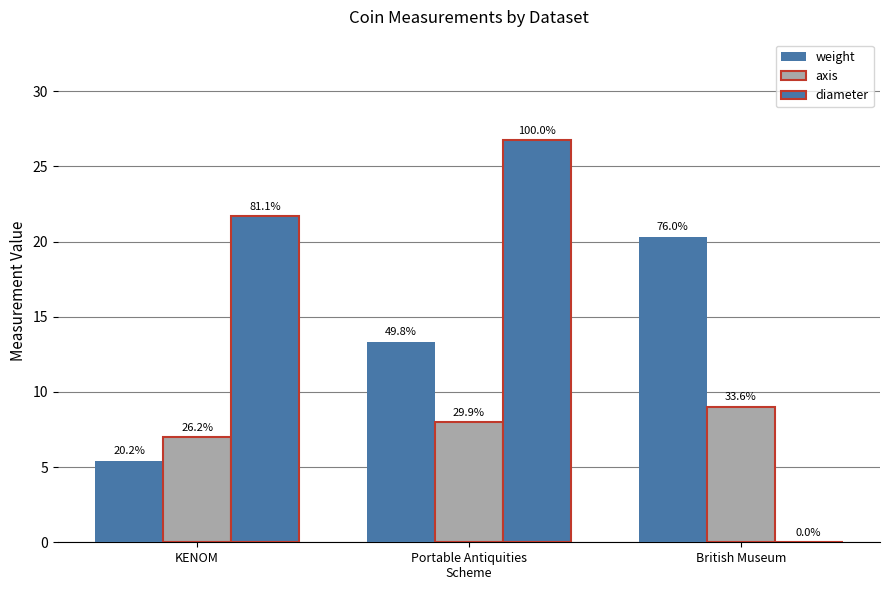

Is it true that weight equals 34.5 at British Museum?

False